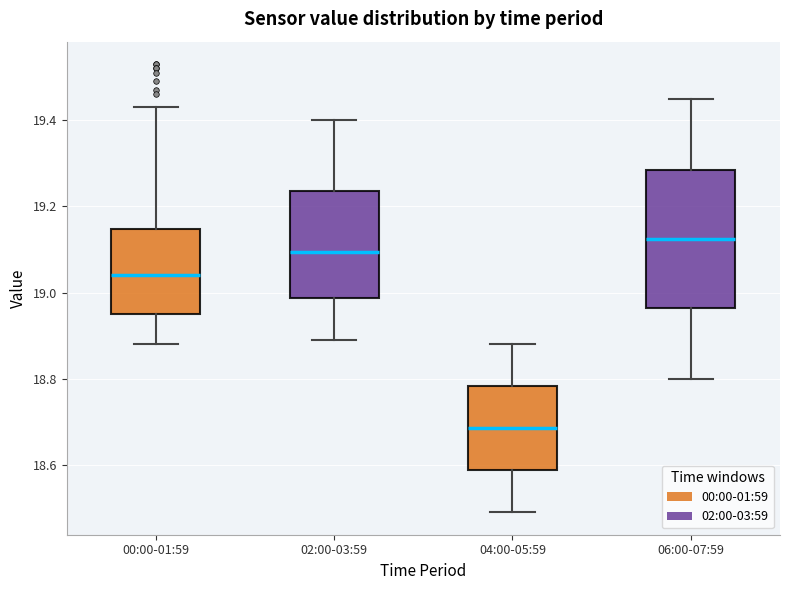

Which box's median line is the lowest?

04:00-05:59